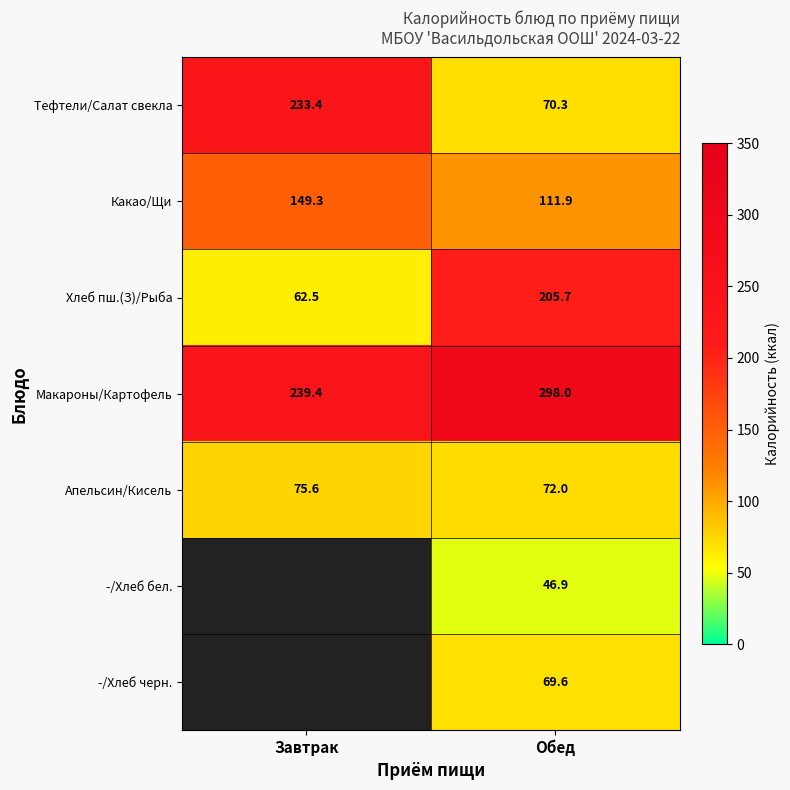

The Хлеб пш.(З)/Рыба series shows 62.5 at Завтрак. True or false?

True